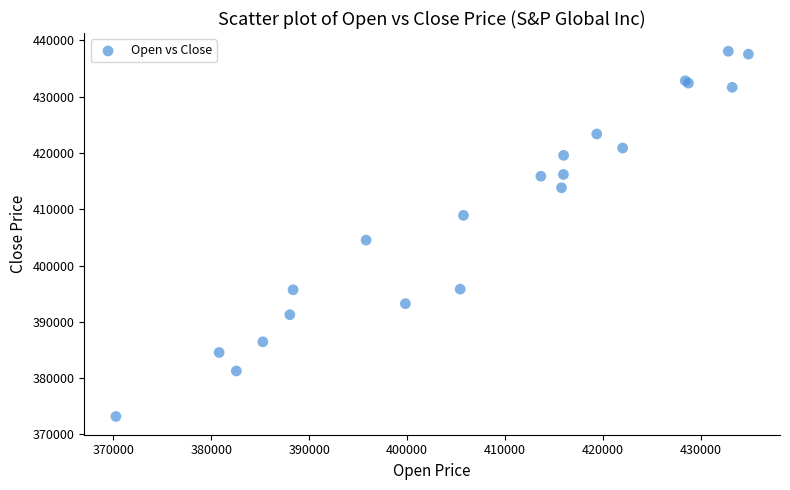

What Y value in the scatter plot is closest to 405633?

404528